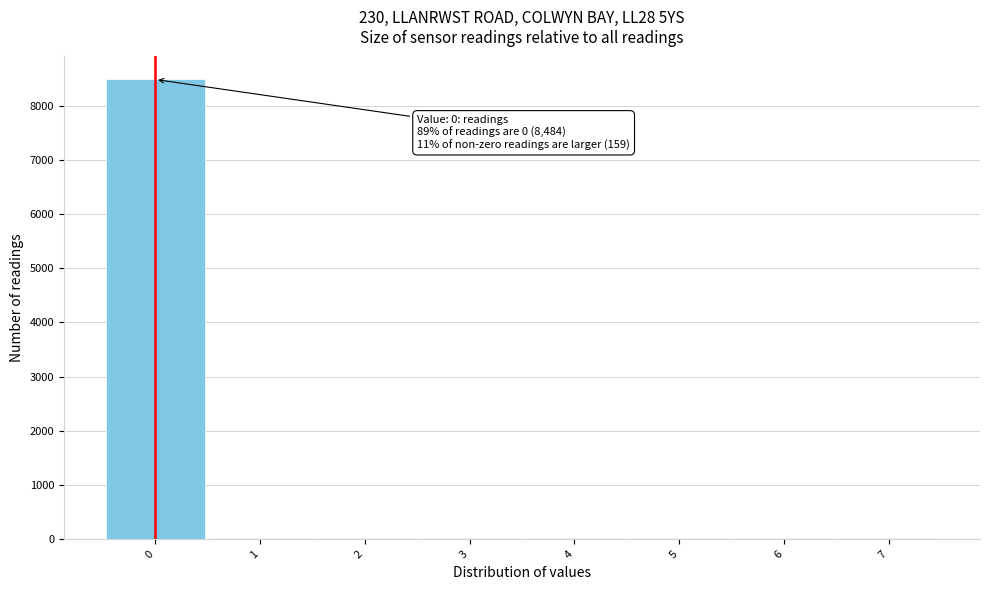

Over which range of the x-axis is the bar tallest?

-0.5 to 0.5